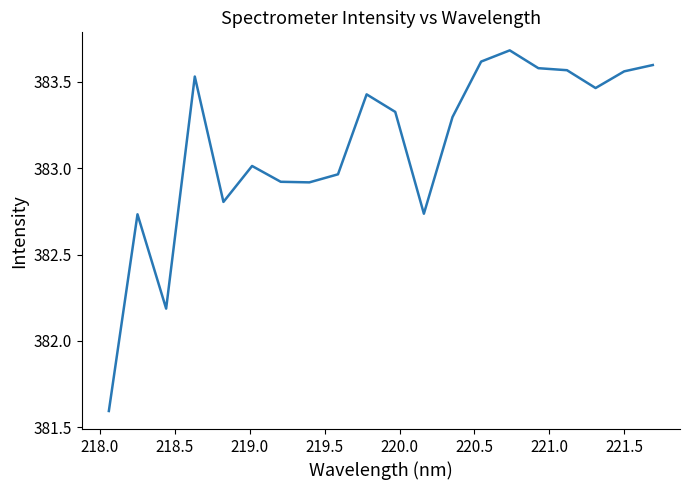

What is the greatest value displayed?

383.7